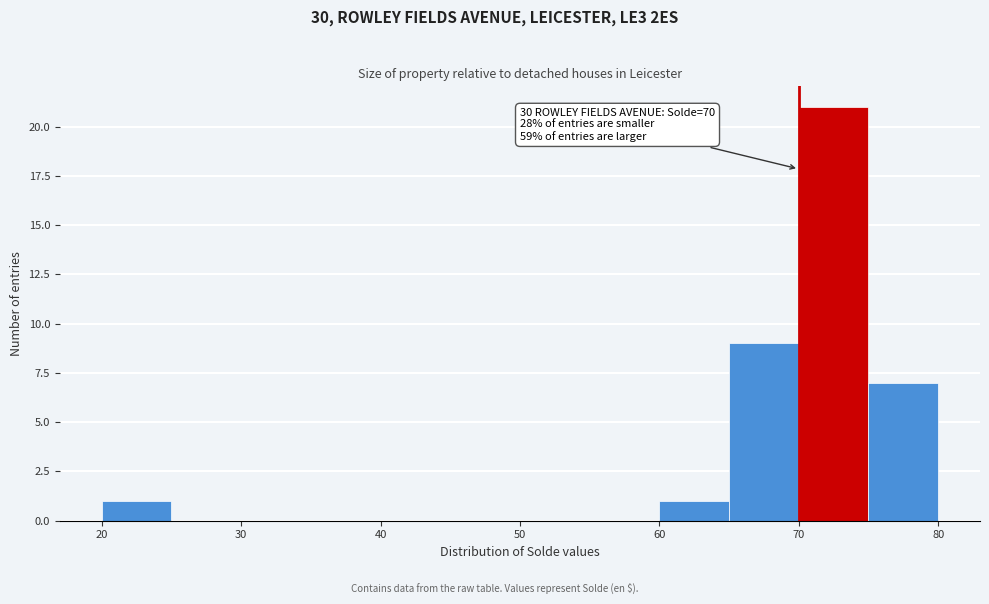

Which range on the x-axis has the tallest bar?

70 to 75